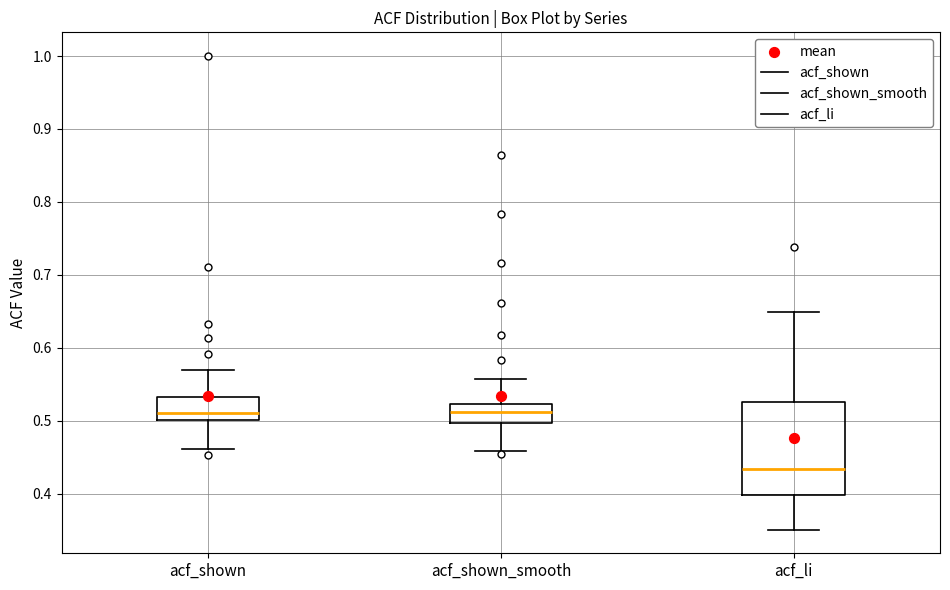

Which box is the tallest, from its lower edge to its upper edge?

acf_li